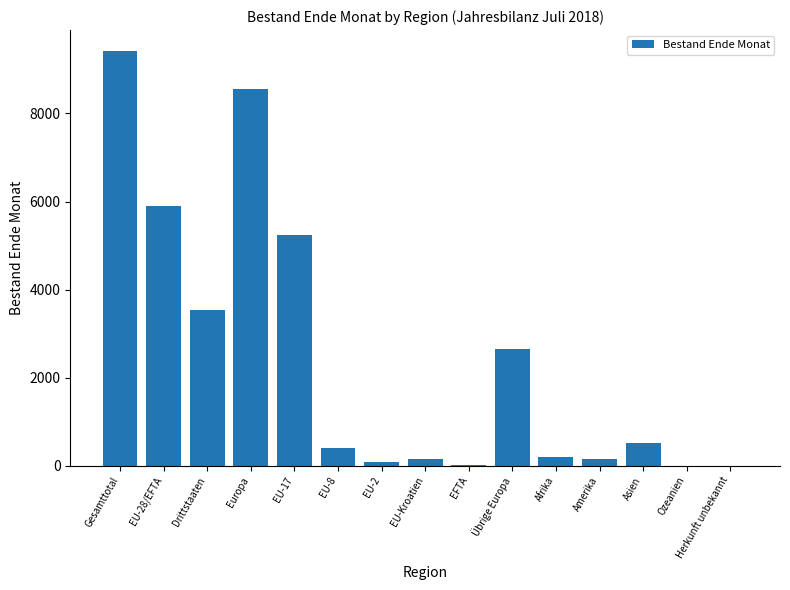

Which category has the highest value across all series?

Gesamttotal